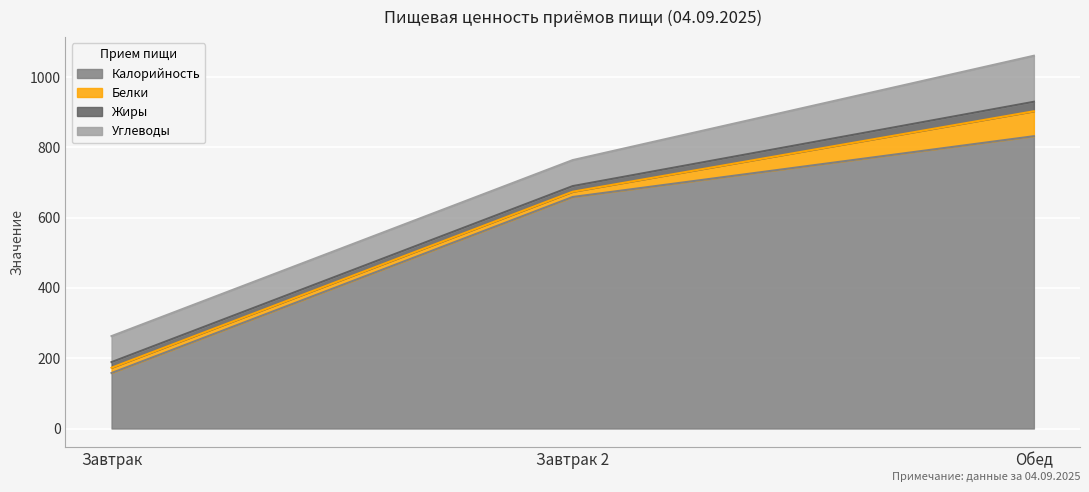

Count the Белки values in the range 15 to 71.

3